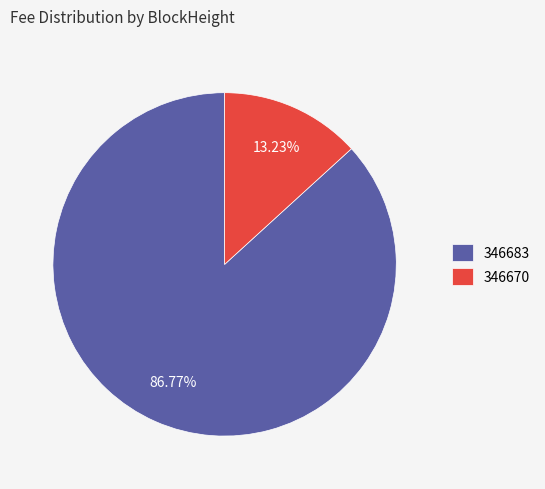

True or false: 346670 accounts for 99% of the total.

False